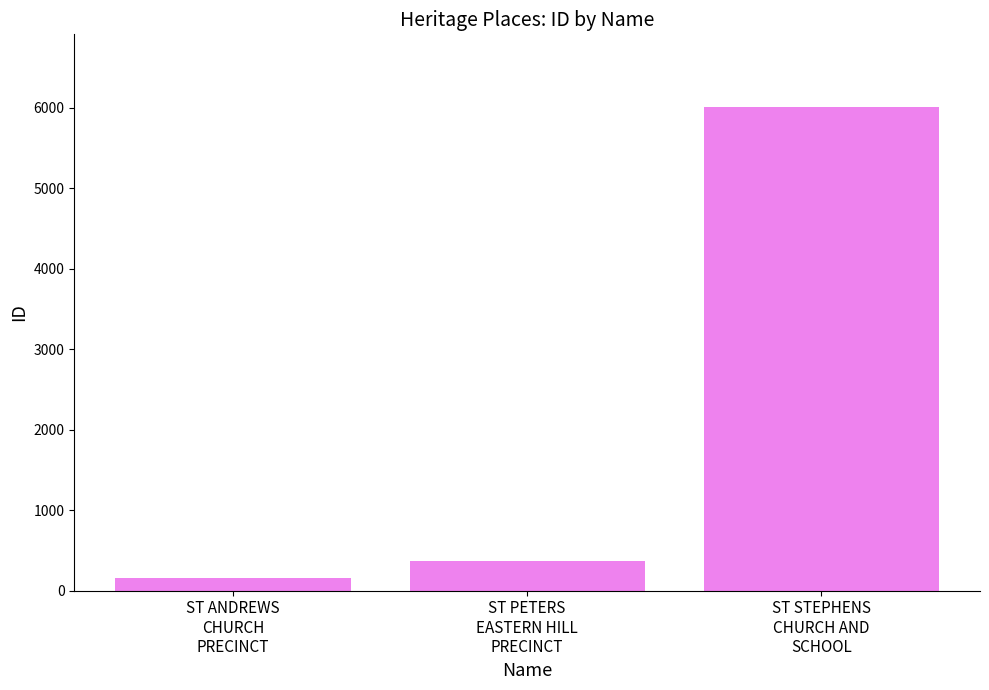

What is the change in value from ST PETERS
EASTERN HILL
PRECINCT to ST STEPHENS
CHURCH AND
SCHOOL?

+5640